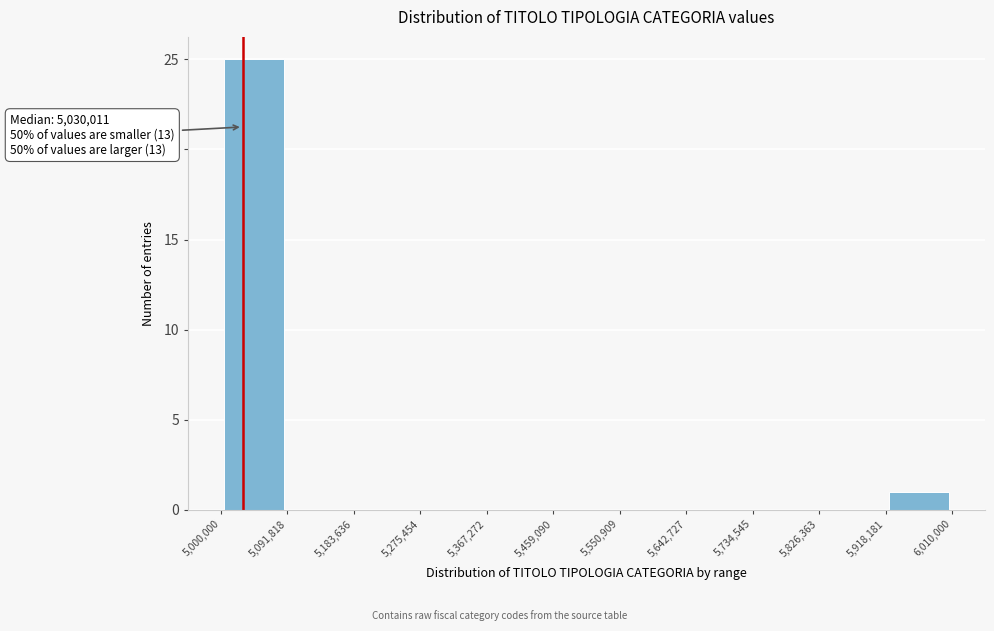

Over which range of the x-axis is the bar tallest?

5,000,000 to 5,091,818